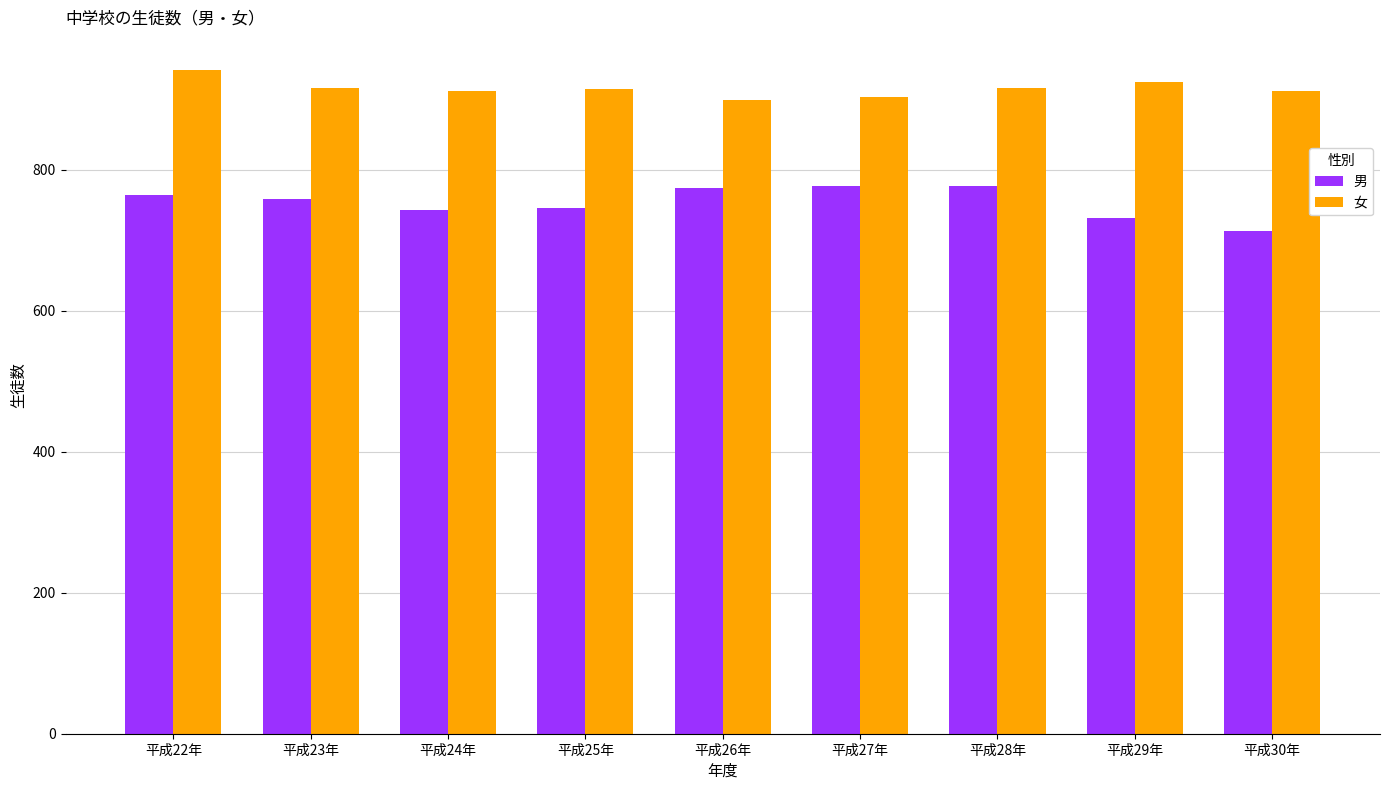

At which category does the chart reach its minimum across all series?

平成30年